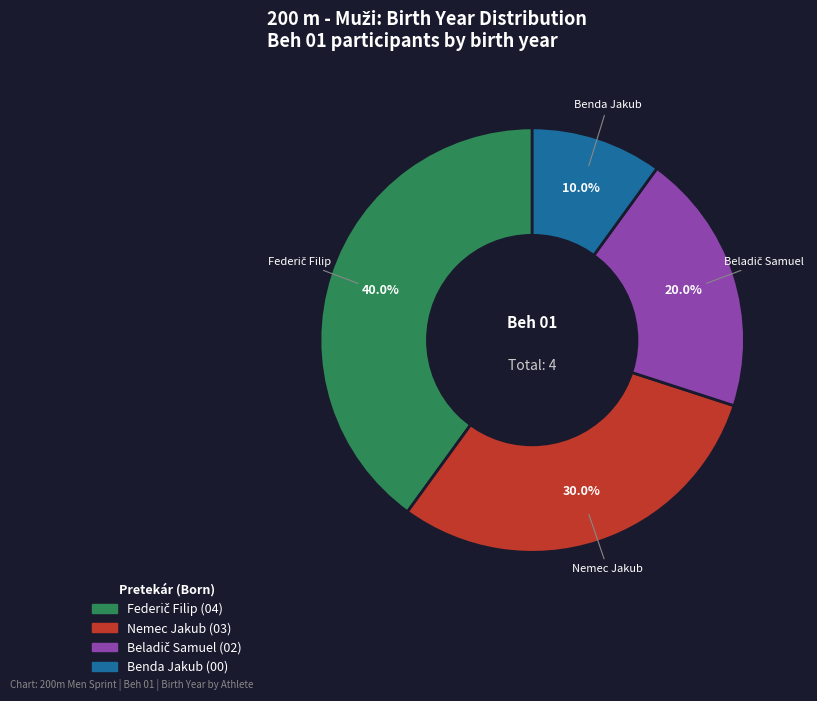

Count the number of slices in the pie.

4